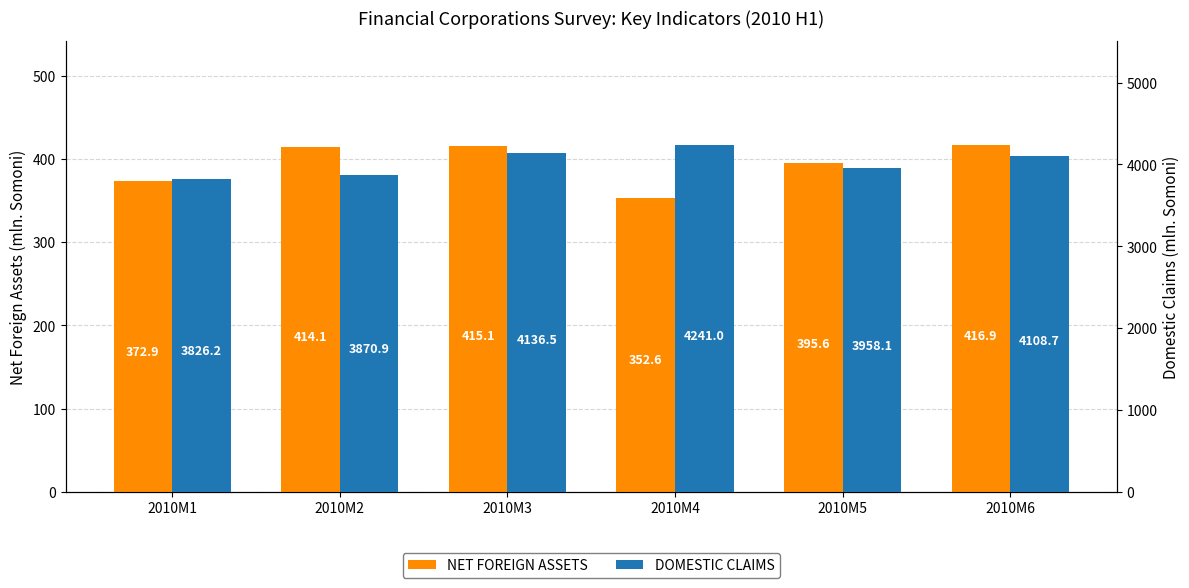

Reading left to right, what are all the values shown in this chart?

NET FOREIGN ASSETS: 2010M1=372.9	2010M2=414.1	2010M3=415.1	2010M4=352.6	2010M5=395.6	2010M6=416.9
DOMESTIC CLAIMS: 2010M1=3826.2	2010M2=3870.9	2010M3=4136.5	2010M4=4241.0	2010M5=3958.1	2010M6=4108.7